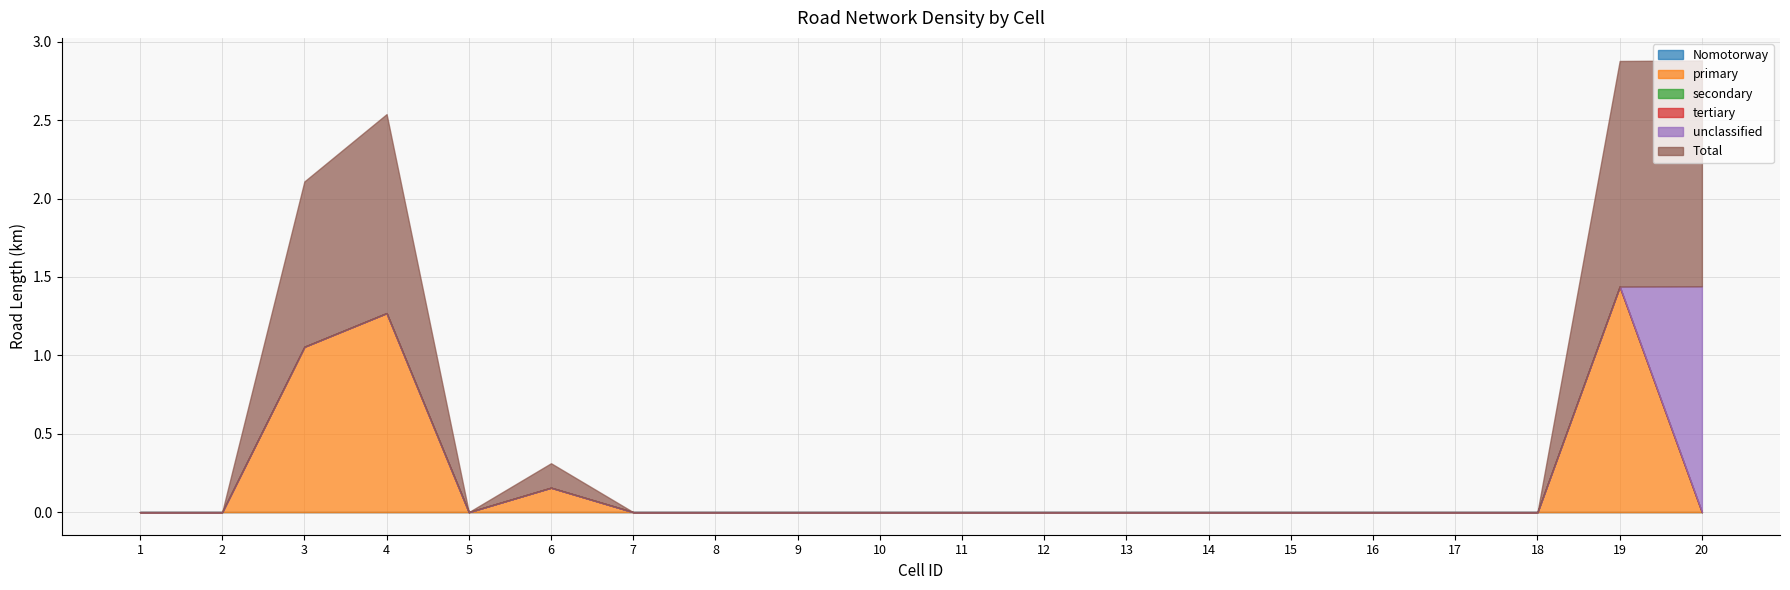

The primary series shows -1.0 at 13. True or false?

False